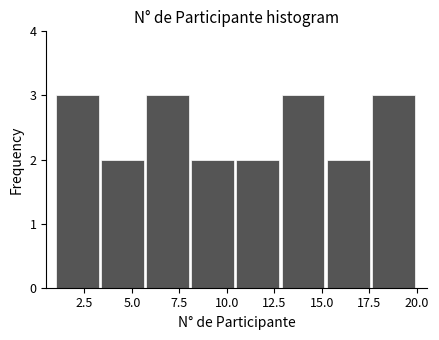

Reading left to right, list every bar in this chart as the range it spans on the x-axis followed by its height. Neither the bar edges nor the heights are printed on the chart, so give them approximately, as read against the axes.

1.0 to 3.5: 3
3.5 to 6.0: 2
6.0 to 8.0: 3
8.0 to 10.5: 2
10.5 to 13.0: 2
13.0 to 15.5: 3
15.5 to 17.5: 2
17.5 to 20.0: 3